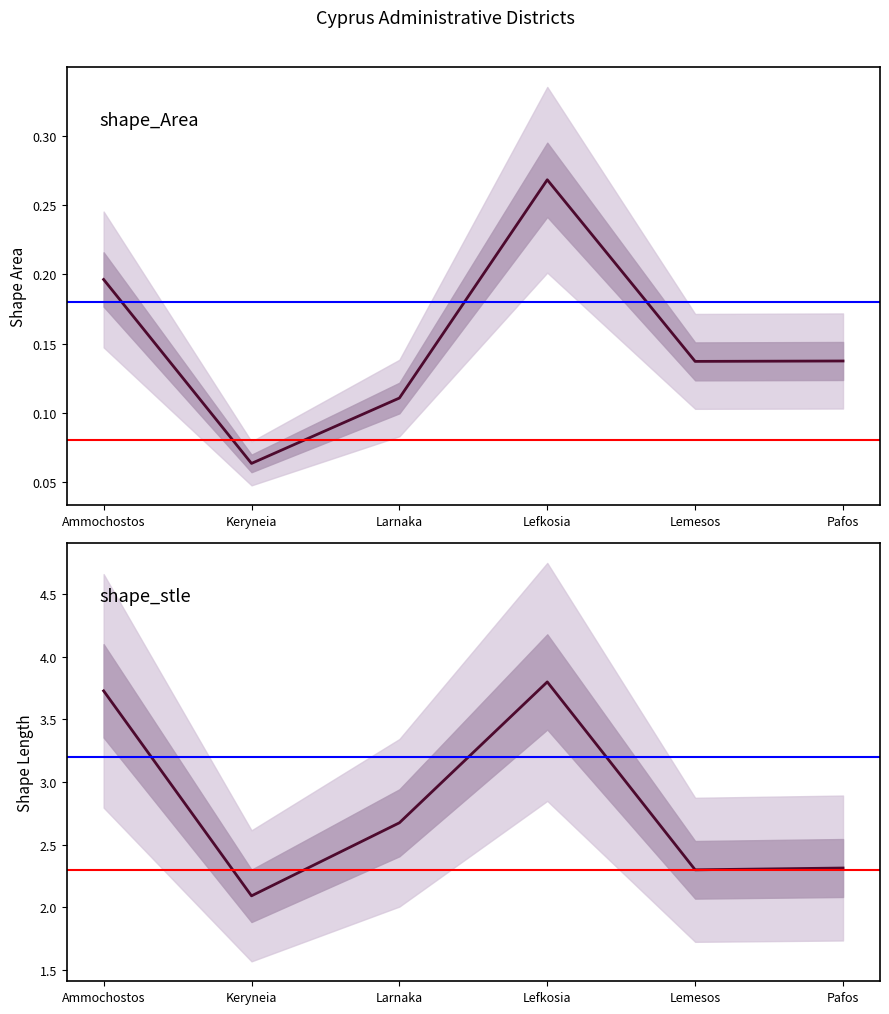

What is the difference between the maximum and second lowest values in the shape_Area series?

0.2